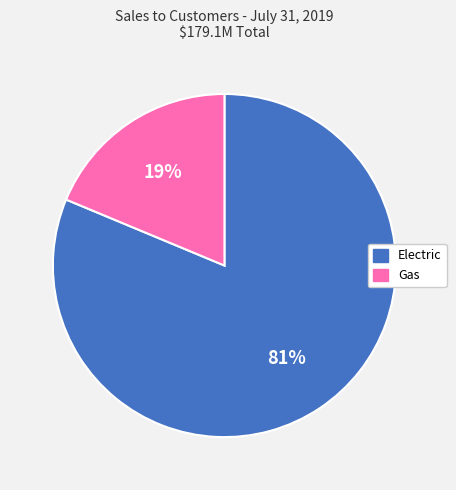

What is the smallest slice in the pie chart?

Gas